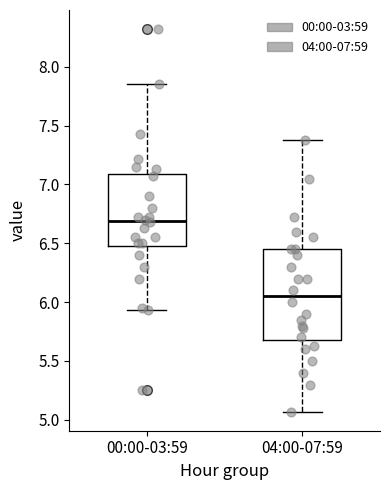

Reading left to right, read every box against the y-axis: the position of its median line, the range the box covers, and the ends of its whiskers. The values are not printed on the chart, so give them approximately, as read against the axis.

00:00-03:59: median 6.70, box 6.50 to 7.10, whiskers 5.95 to 7.85
04:00-07:59: median 6.05, box 5.70 to 6.45, whiskers 5.05 to 7.40